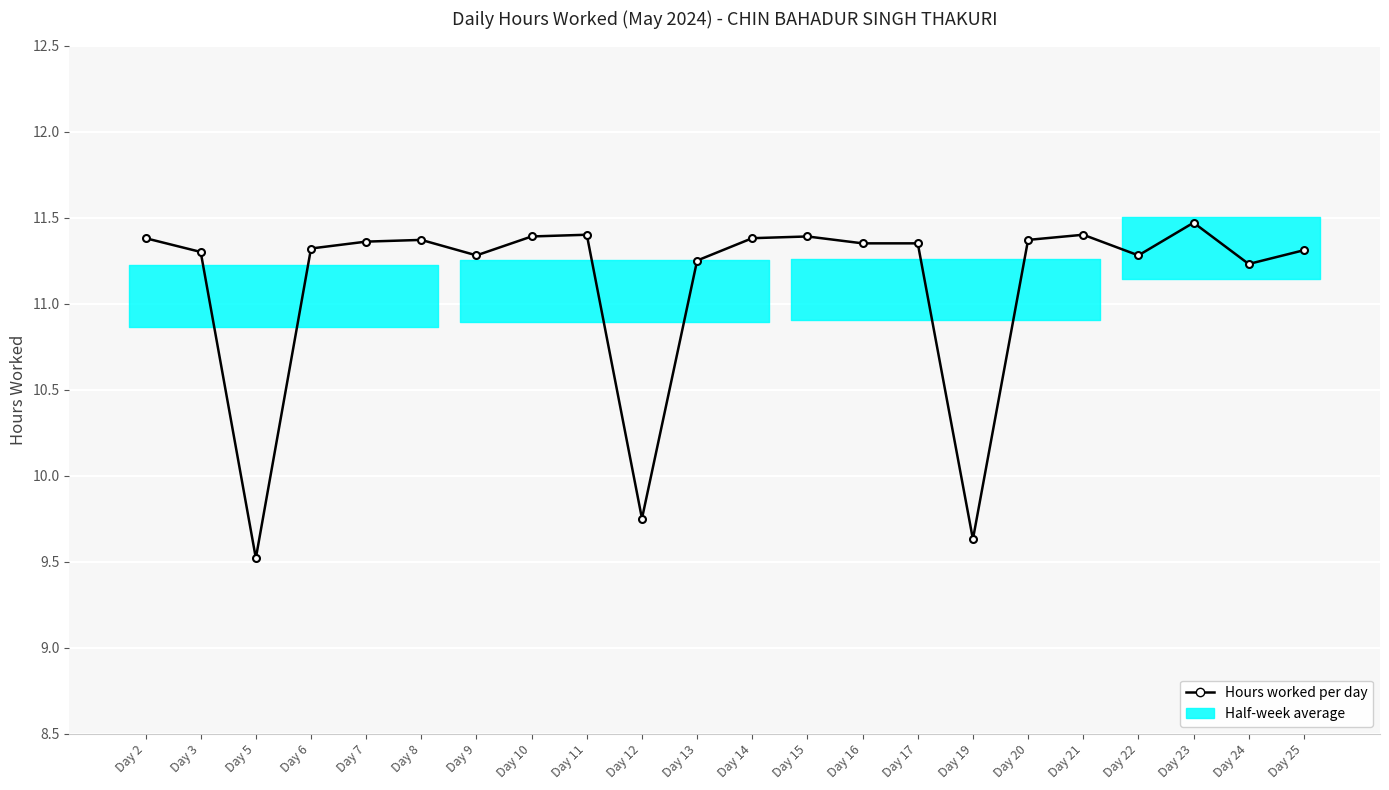

Read the value at Day 11.

11.4